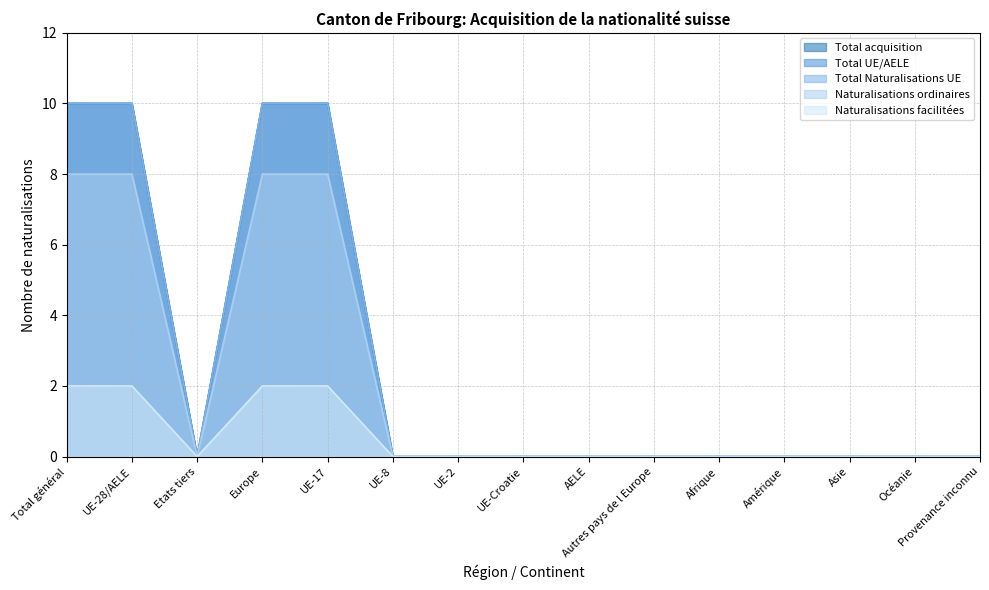

Is the value of Naturalisations ordinaires at UE-2 greater than the value of Total UE/AELE at Europe?

No